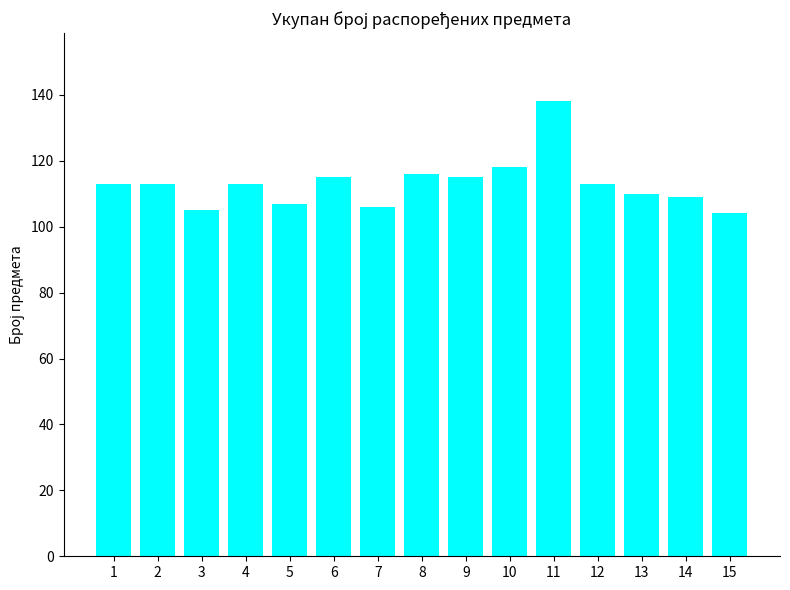

What is the minimum value shown in the chart?

104